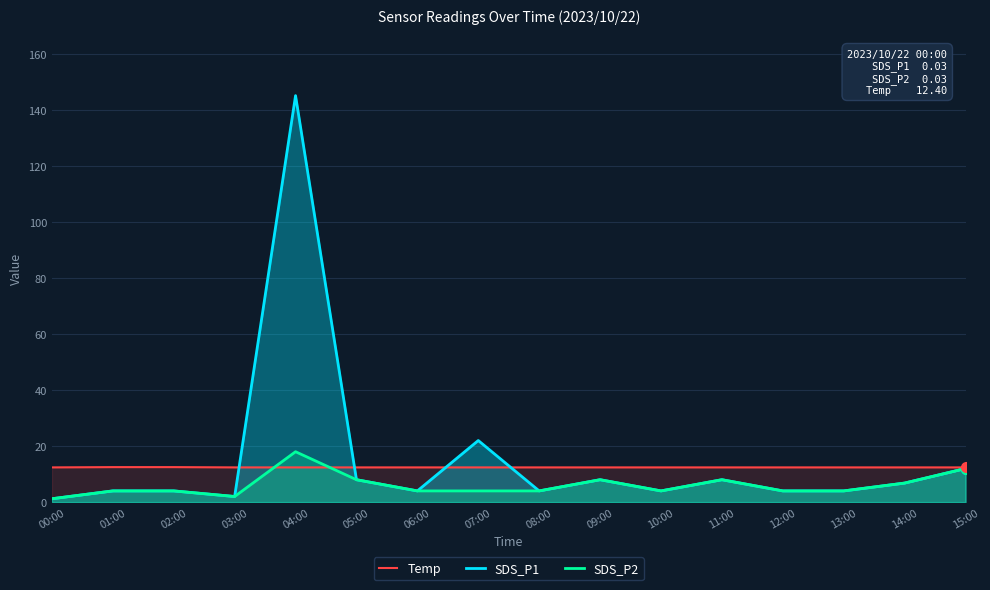

What is the sum of all Temp values?

198.6